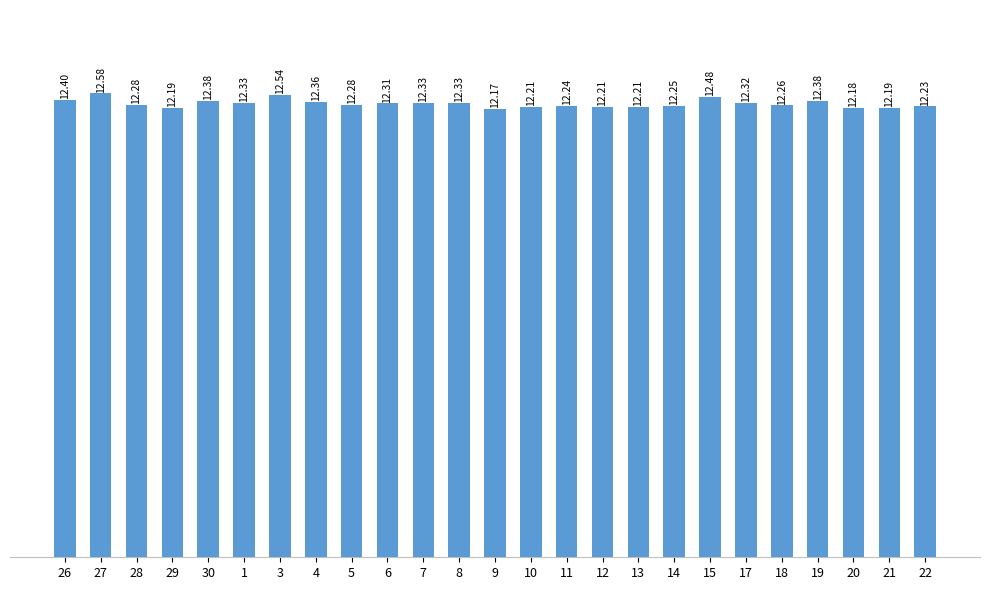

What is the value of the 16th bar from the left?

12.2